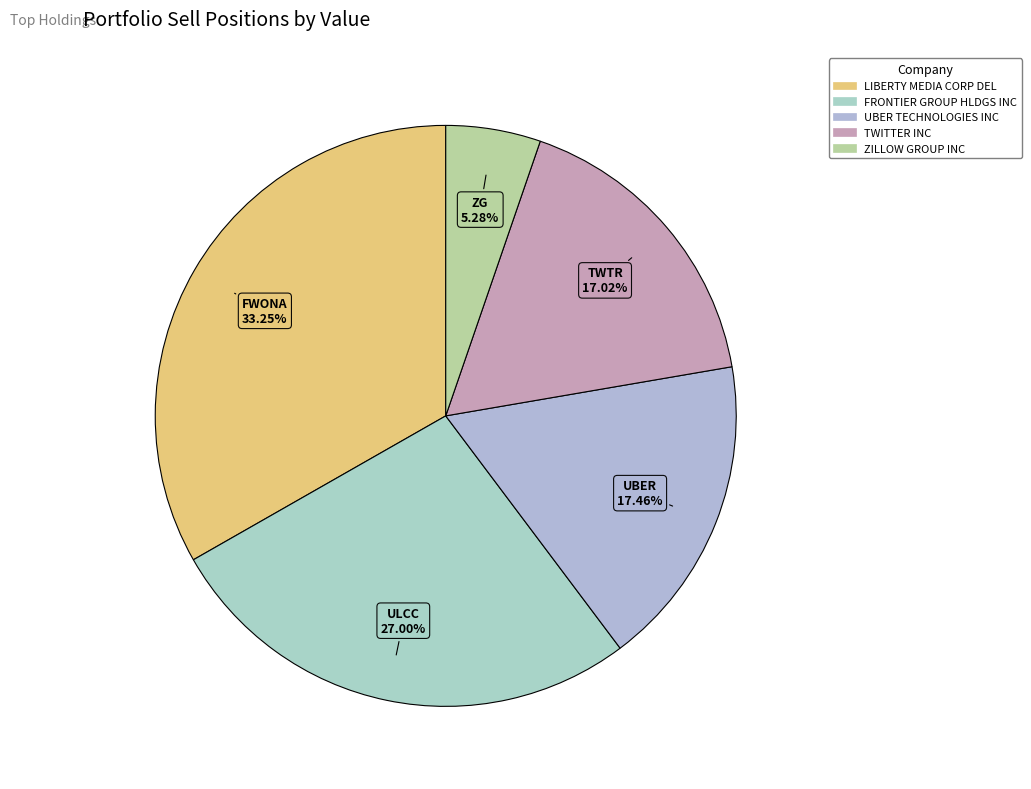

What is the smallest slice in the pie chart?

ZILLOW GROUP INC